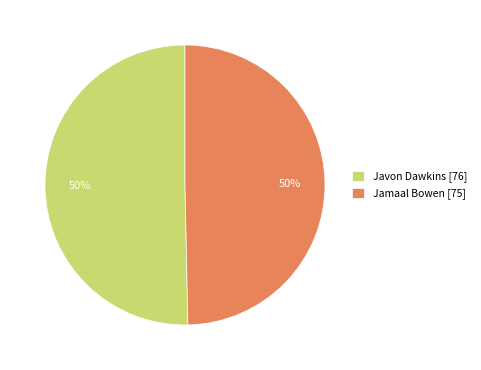

What percentage is the Jamaal Bowen slice, to the nearest percent?

50%